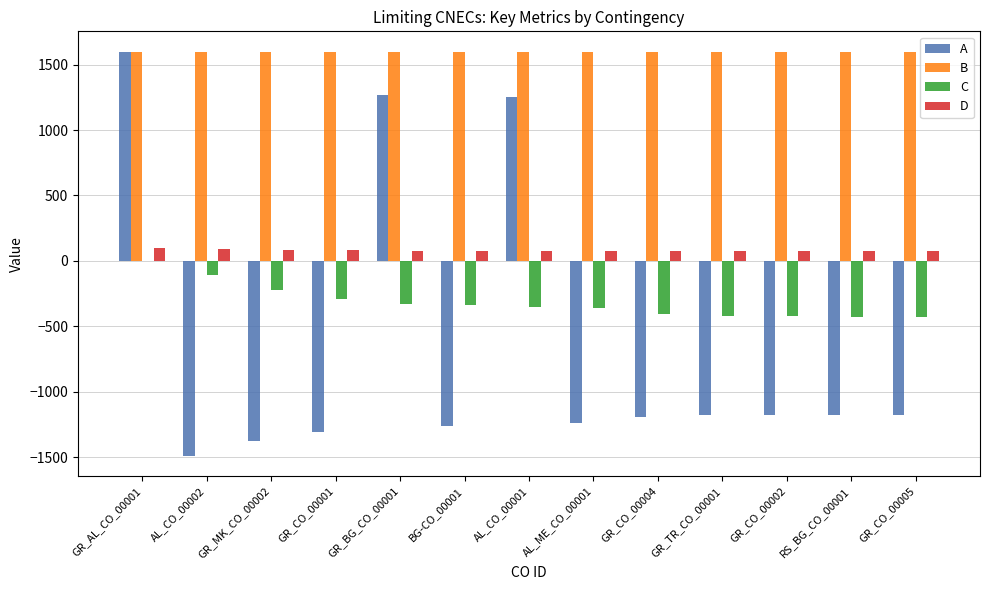

Read the A value at AL_ME_CO_00001, to the nearest 10.

-1240